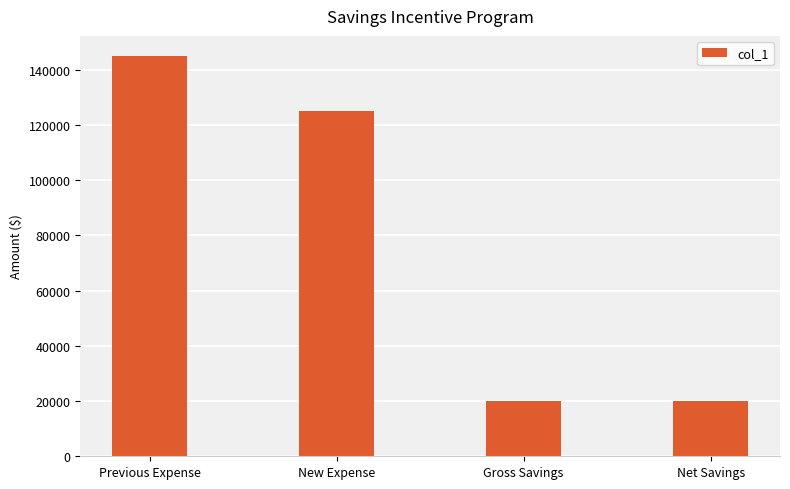

What is the value of the 3rd bar from the left?

20000